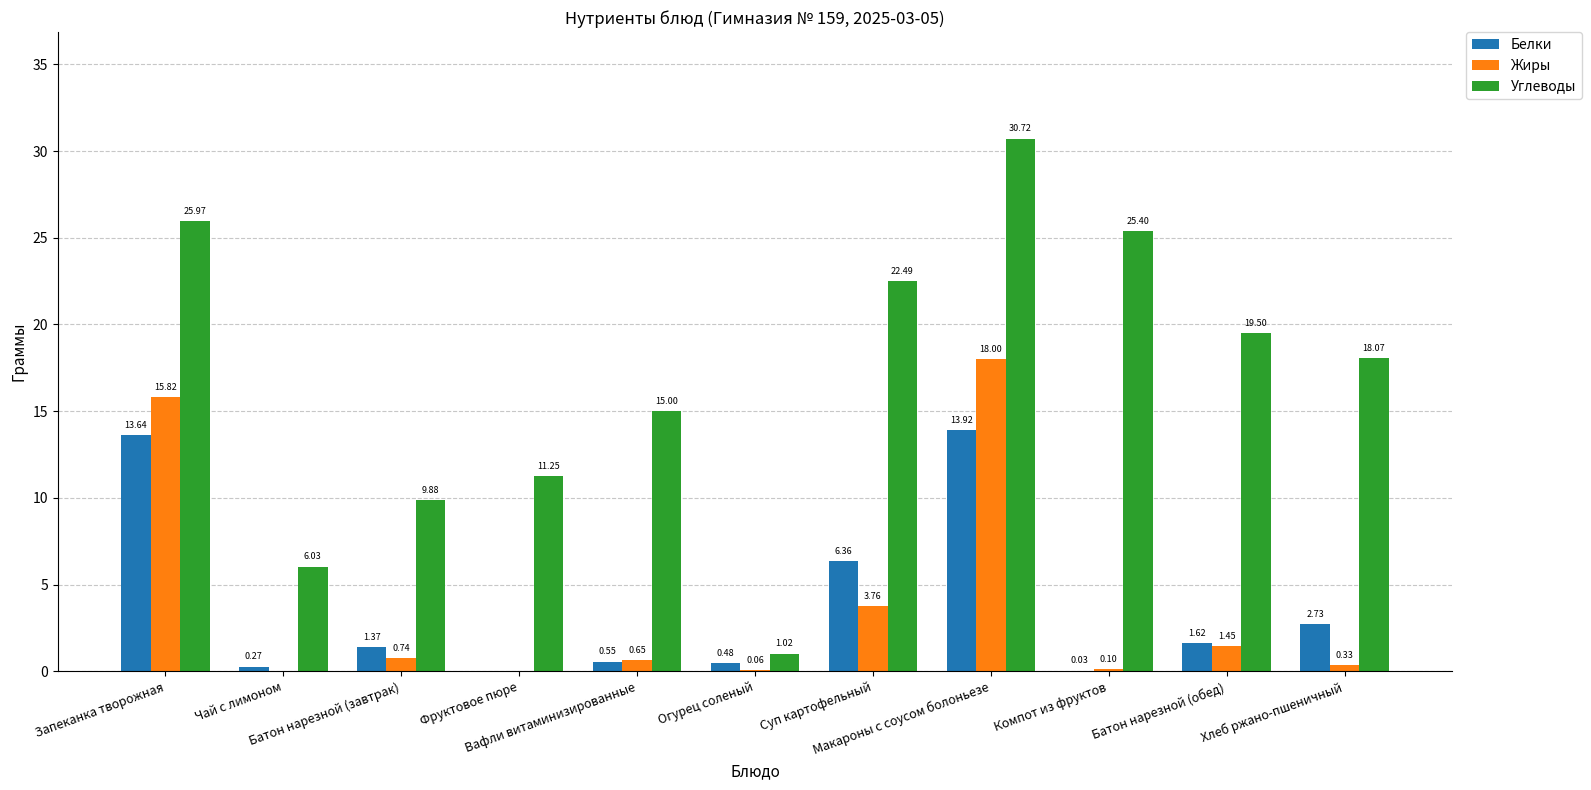

What is the sum of all Жиры values?

40.9